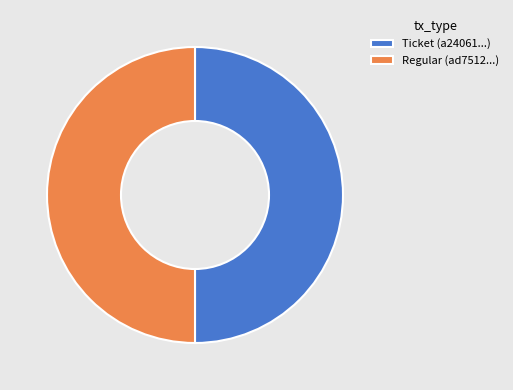

Do Ticket (a24061...) and Regular (ad7512...) together represent more than half of the pie?

Yes